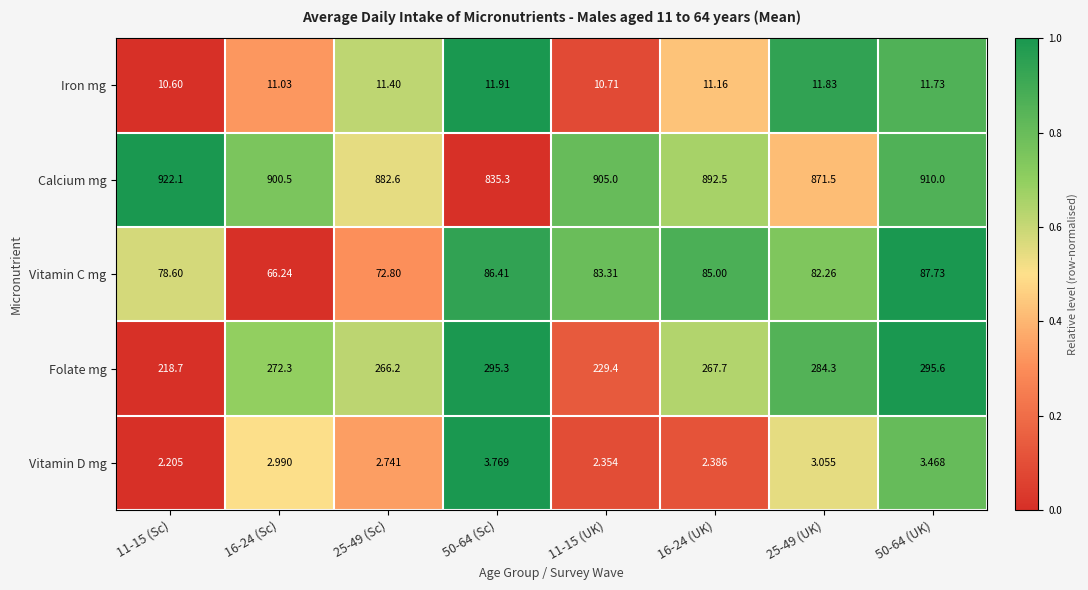

Which series has the largest range (max minus min)?

Calcium mg